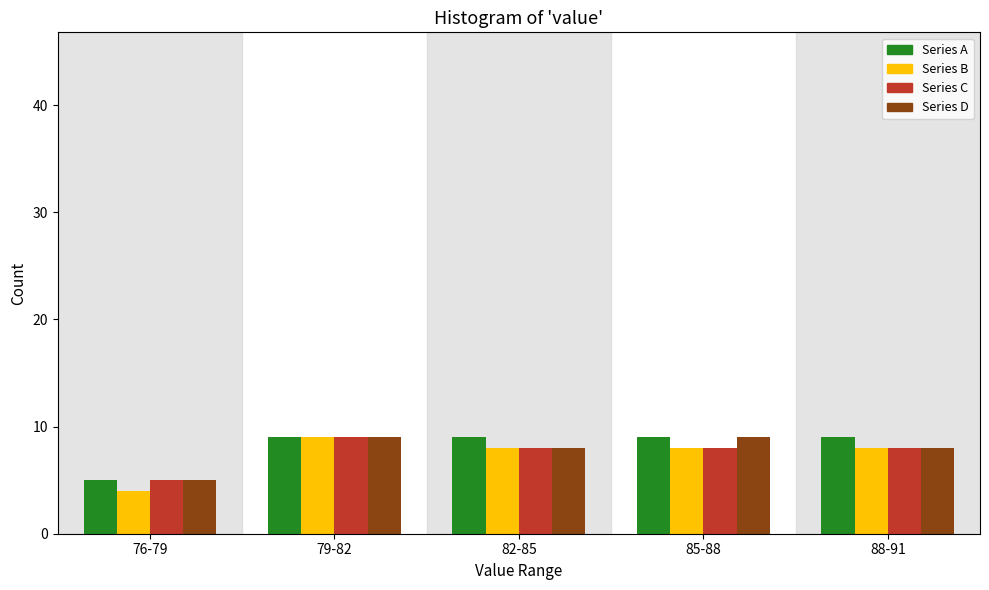

Reading left to right, what are all the values shown in this chart?

Series A: 76-79=5	79-82=9	82-85=9	85-88=9	88-91=9
Series B: 76-79=4	79-82=9	82-85=8	85-88=8	88-91=8
Series C: 76-79=5	79-82=9	82-85=8	85-88=8	88-91=8
Series D: 76-79=5	79-82=9	82-85=8	85-88=9	88-91=8